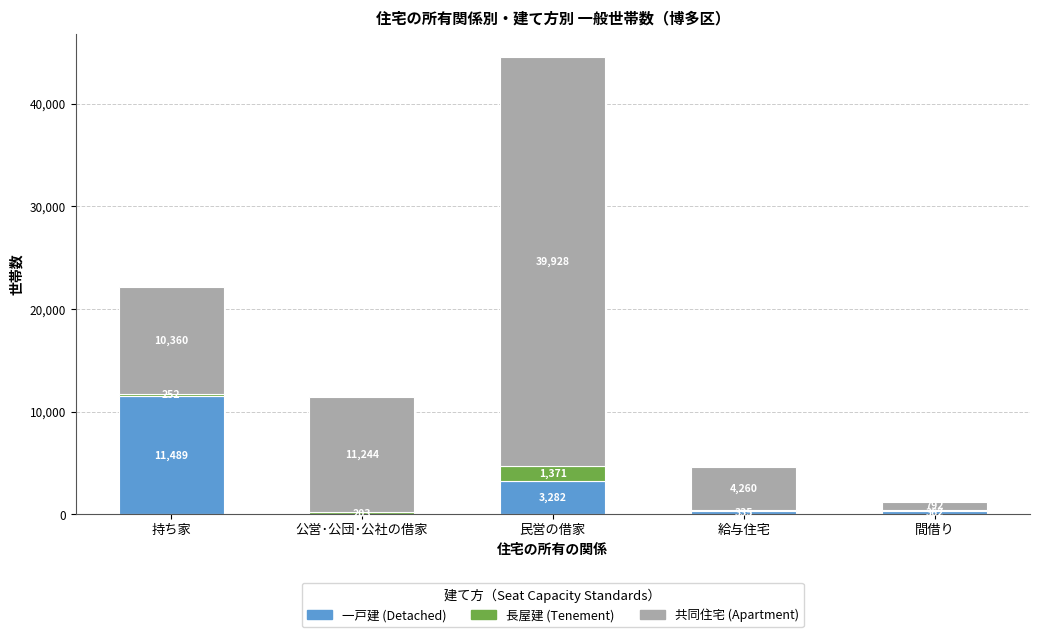

What is the total value across all series at 給与住宅?

4649